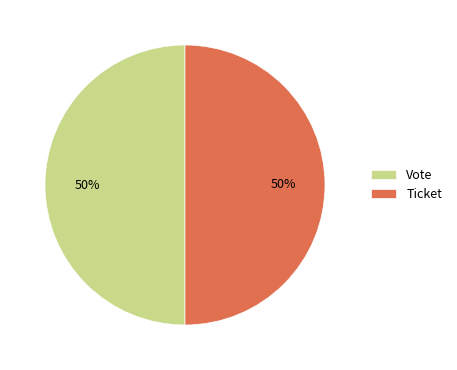

To the nearest percent, what is the combined percentage of Vote and Ticket?

100%